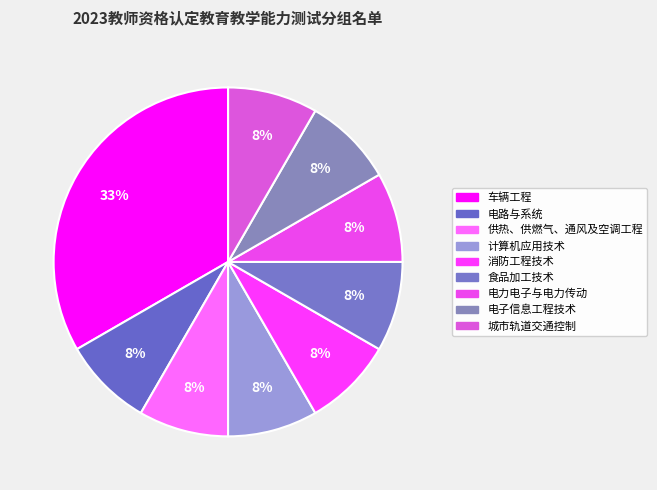

How many segments does this pie chart have?

9